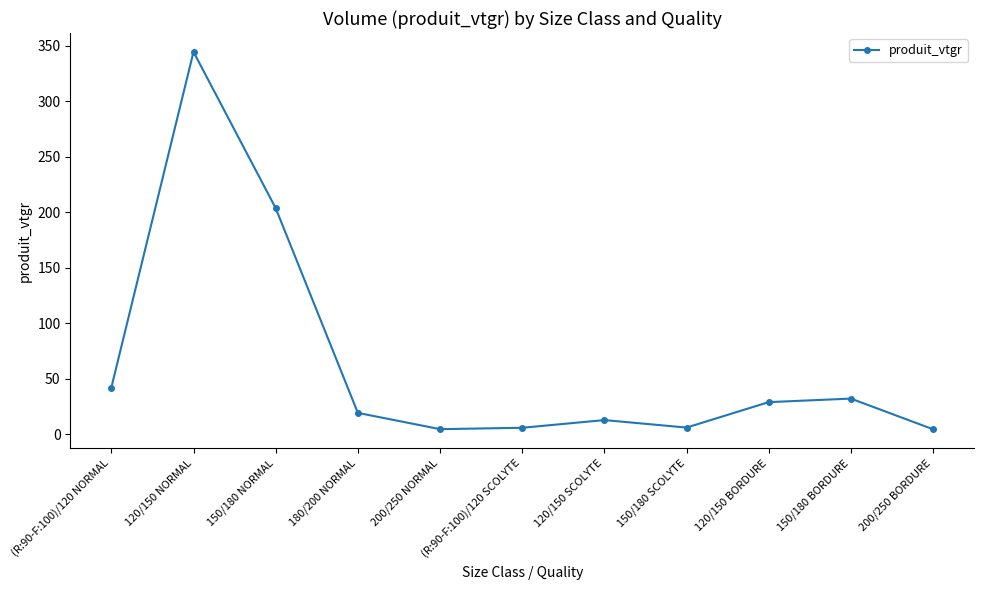

How many values are below 19?

5